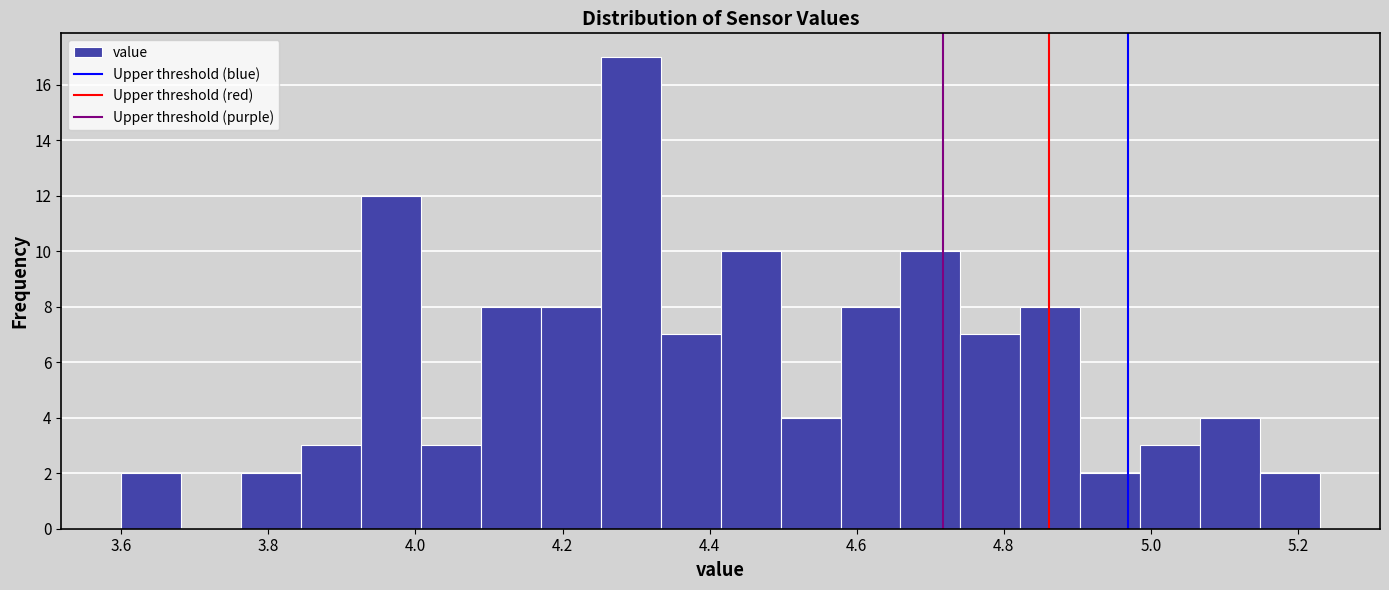

Reading left to right, transcribe this chart: for each bar, give the range it covers on the x-axis and its height. Neither the bar edges nor the heights are printed on the chart, so give them approximately, as read against the axes.

3.60 to 3.68: 2
3.68 to 3.76: 0
3.76 to 3.84: 2
3.84 to 3.92: 3
3.92 to 4.00: 12
4.00 to 4.08: 3
4.08 to 4.18: 8
4.18 to 4.26: 8
4.26 to 4.34: 17
4.34 to 4.42: 7
4.42 to 4.50: 10
4.50 to 4.58: 4
4.58 to 4.66: 8
4.66 to 4.74: 10
4.74 to 4.82: 7
4.82 to 4.90: 8
4.90 to 4.98: 2
4.98 to 5.06: 3
5.06 to 5.14: 4
5.14 to 5.24: 2